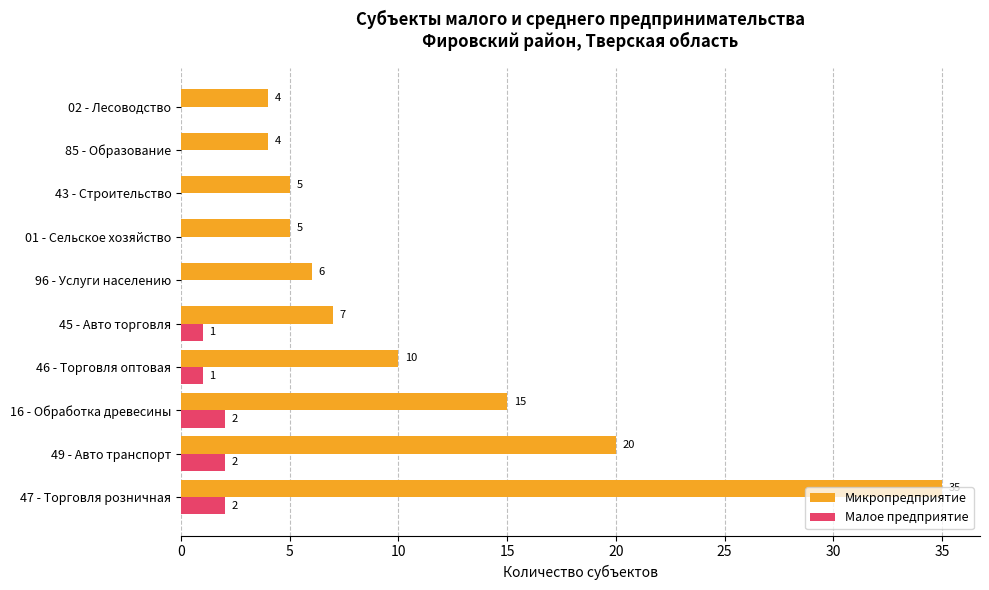

Which series has the widest spread of values?

Микропредприятие